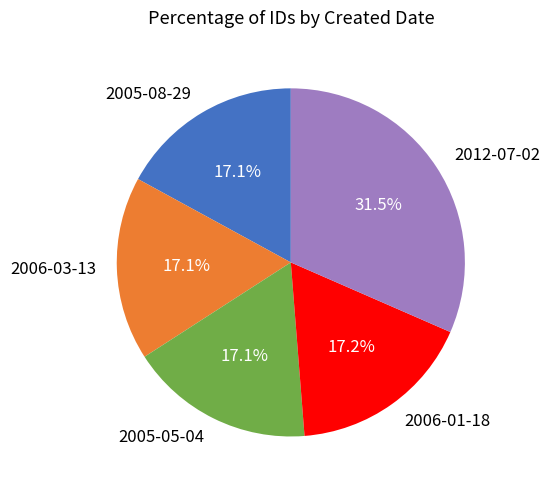

How many slices are in this pie chart?

5